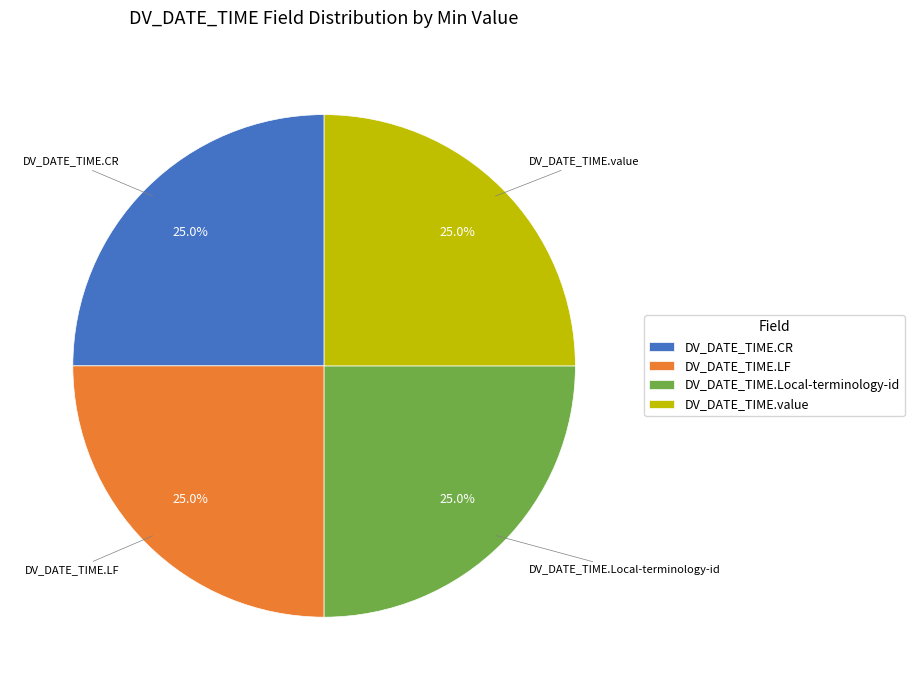

How many segments does this pie chart have?

4